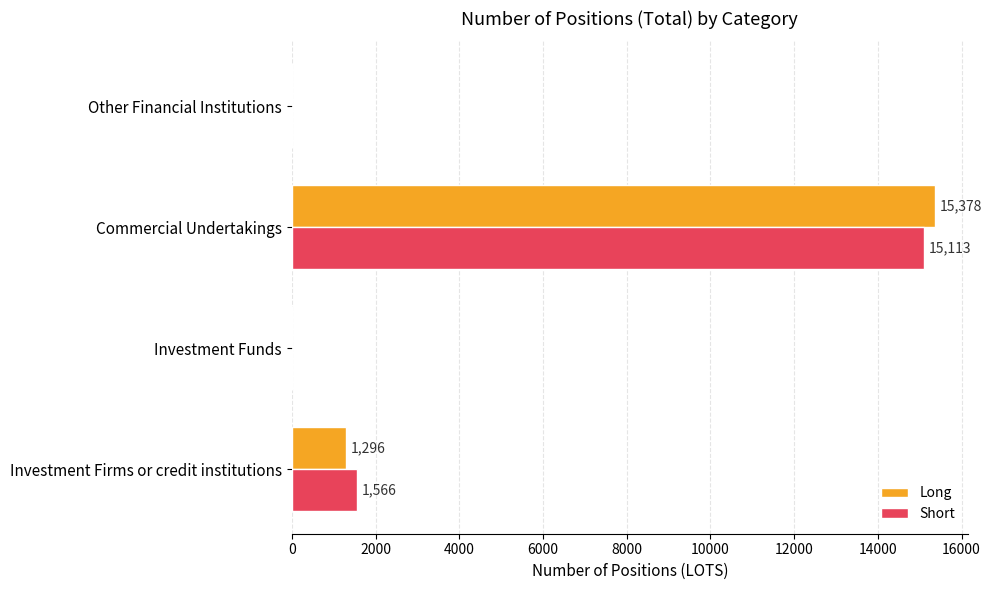

What is the sum of all Short values?

16679